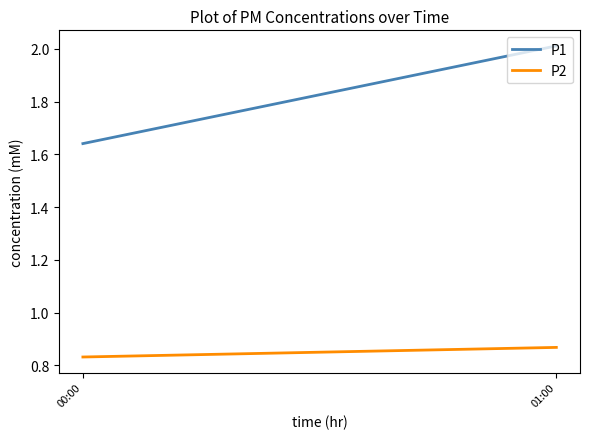

At which category is the sum across all series the highest?

01:00